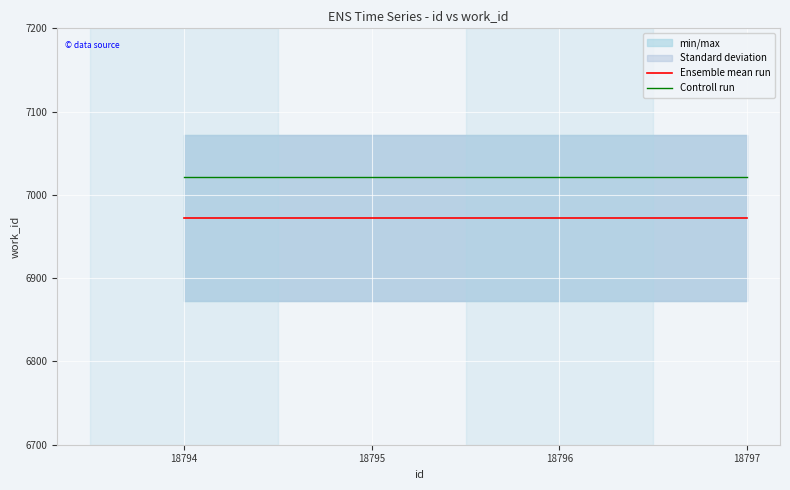

List the series in order of their peak value, lowest first.

Ensemble mean run, Controll run